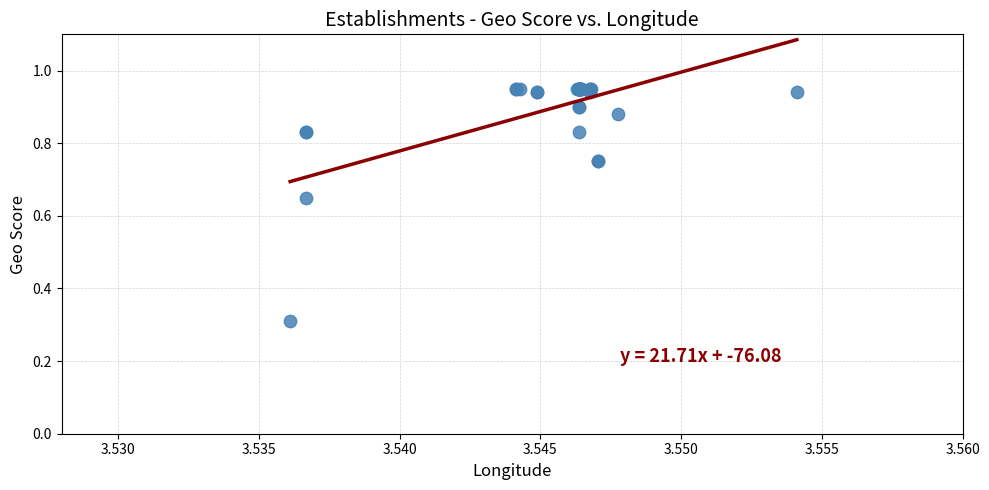

What Y value in the scatter plot is closest to 0?

0.3